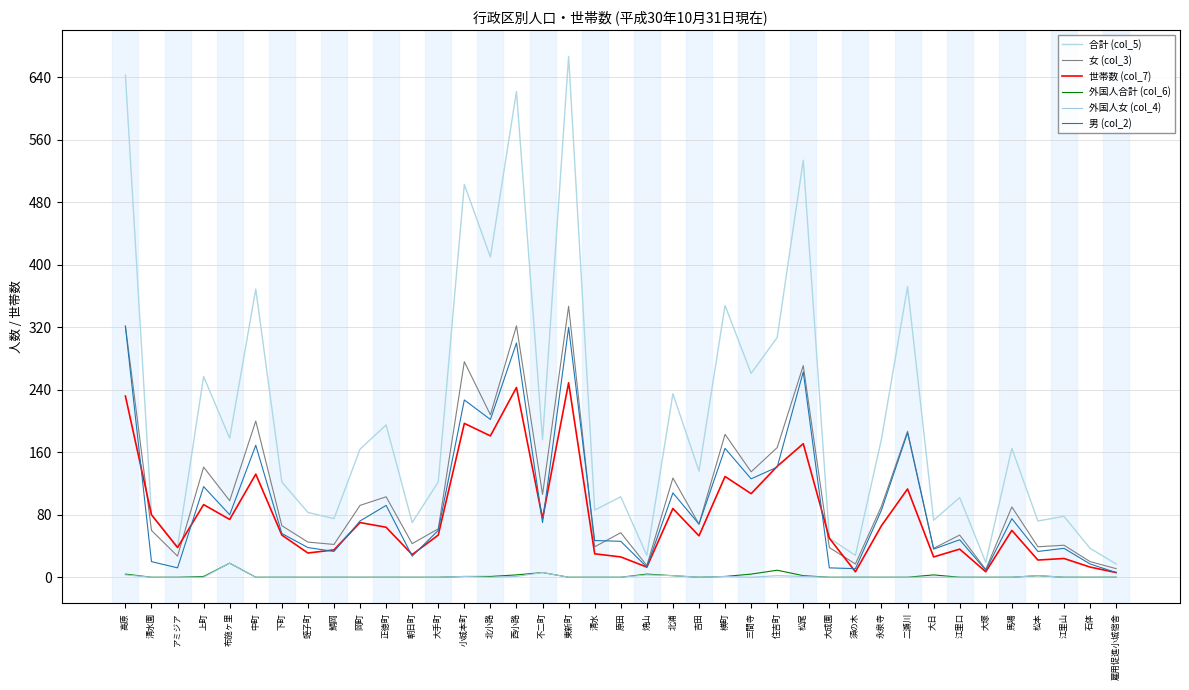

Is this an area chart (filled region under the line)?

No